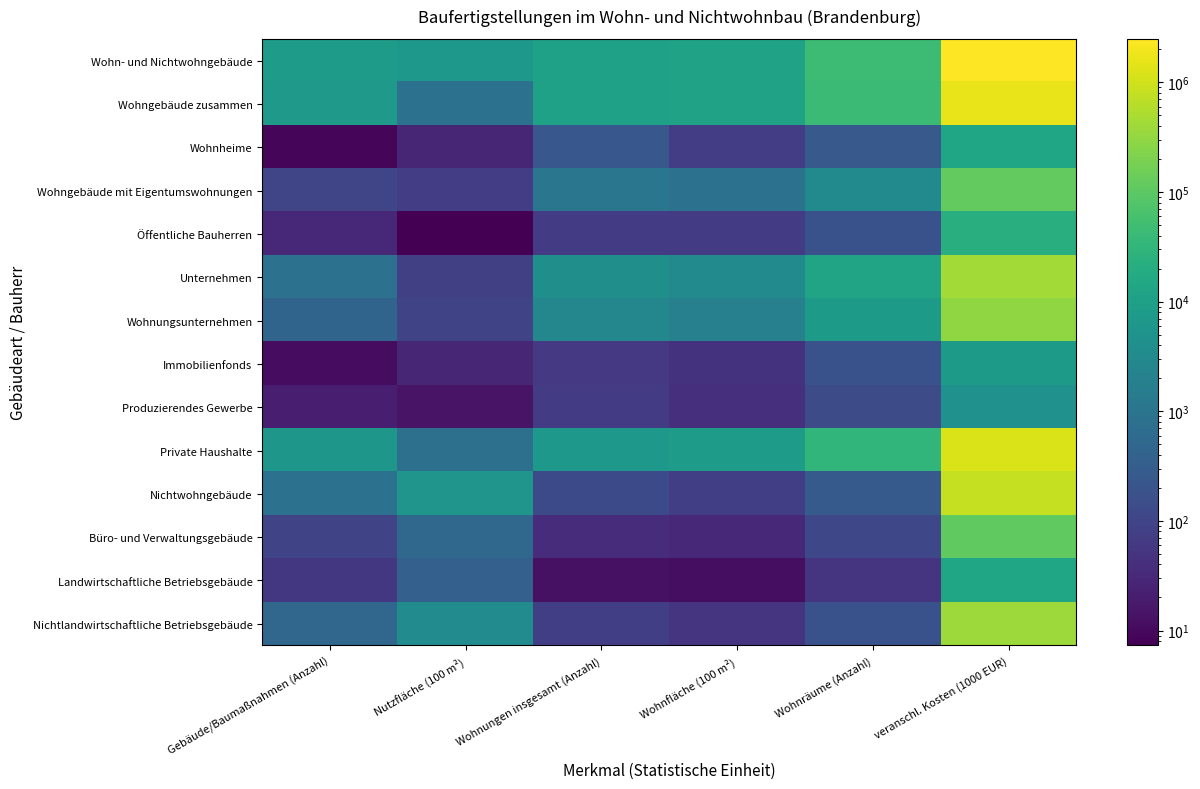

Count the number of data series in this chart.

14